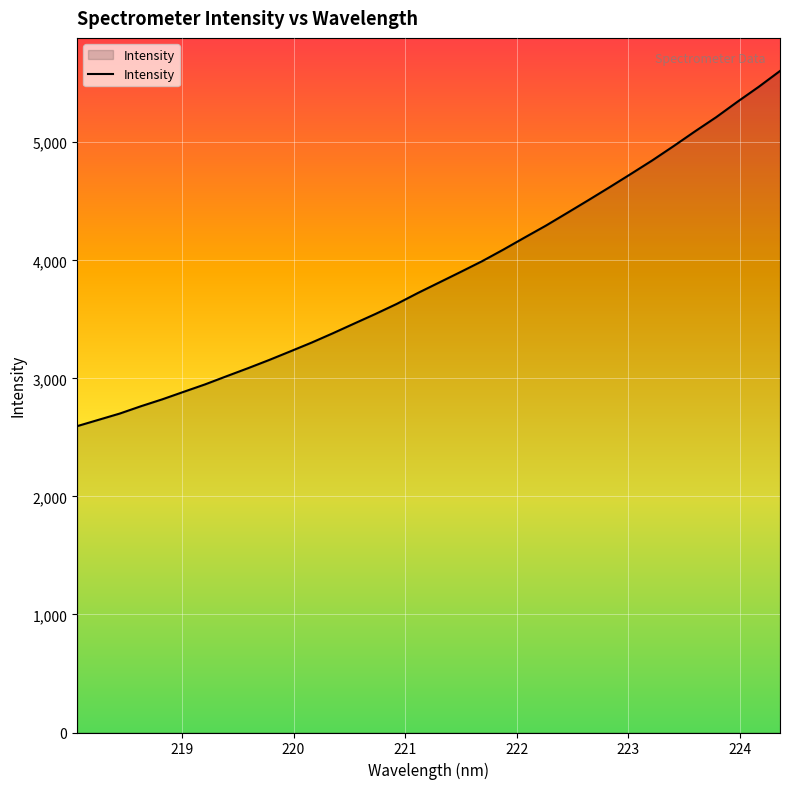

Reading left to right, list all the values displayed in this chart.

2595.3	2648.7	2702.1	2764.5	2822.9	2886.3	2949.1	3017.7	3085.3	3155.3	3228.9	3303.1	3382.5	3464.7	3546.2	3631.4	3724.6	3813.3	3902.2	3992.5	4090.9	4193.3	4294.2	4401.8	4510.3	4620.5	4733.0	4847.1	4967.8	5092.1	5212.7	5343.5	5470.0	5604.2